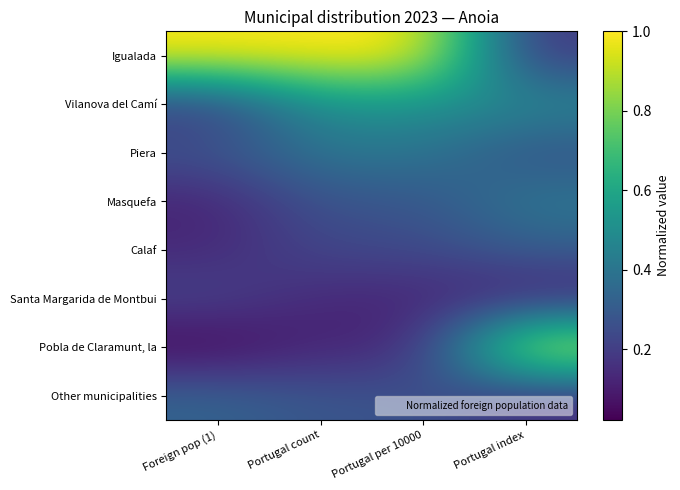

Reading left to right, what are all the values shown in this chart?

Igualada: Foreign pop (1)=1.0	Portugal count=1.0	Portugal per 10000=1.0	Portugal index=0.2
Vilanova del Camí: Foreign pop (1)=0.2	Portugal count=0.5	Portugal per 10000=0.5	Portugal index=0.5
Piera: Foreign pop (1)=0.3	Portugal count=0.4	Portugal per 10000=0.4	Portugal index=0.3
Masquefa: Foreign pop (1)=0.1	Portugal count=0.3	Portugal per 10000=0.3	Portugal index=0.4
Calaf: Foreign pop (1)=0.1	Portugal count=0.2	Portugal per 10000=0.2	Portugal index=0.3
Santa Margarida de Montbui: Foreign pop (1)=0.2	Portugal count=0.1	Portugal per 10000=0.1	Portugal index=0.1
Pobla de Claramunt, la: Foreign pop (1)=0.0	Portugal count=0.1	Portugal per 10000=0.1	Portugal index=1.0
Other municipalities: Foreign pop (1)=0.3	Portugal count=0.3	Portugal per 10000=0.3	Portugal index=0.1